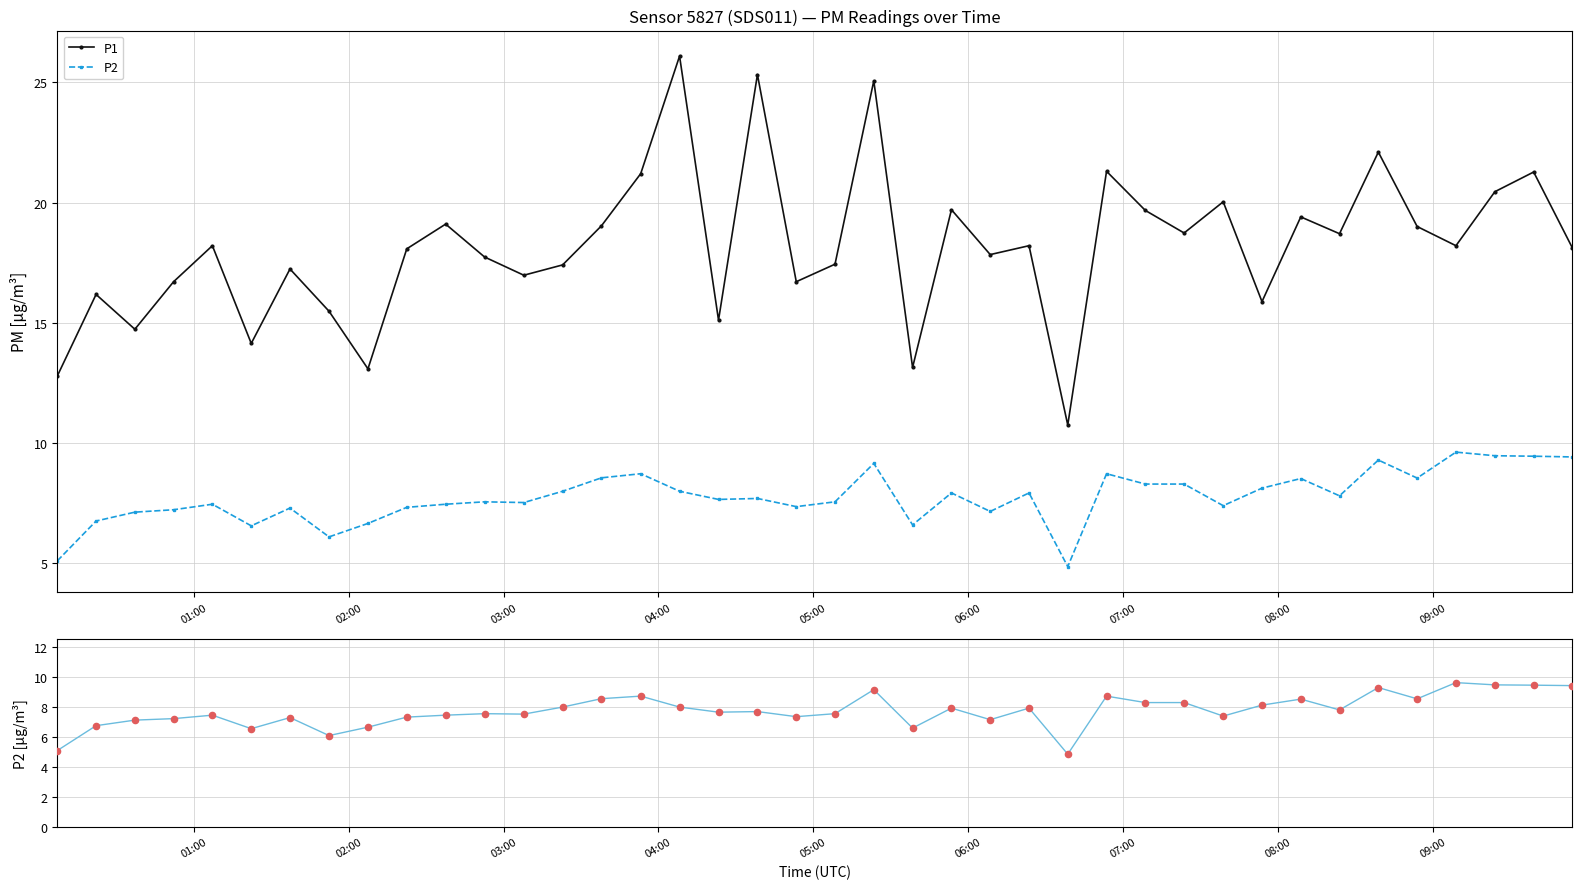

Which series reaches the maximum Y coordinate?

P1